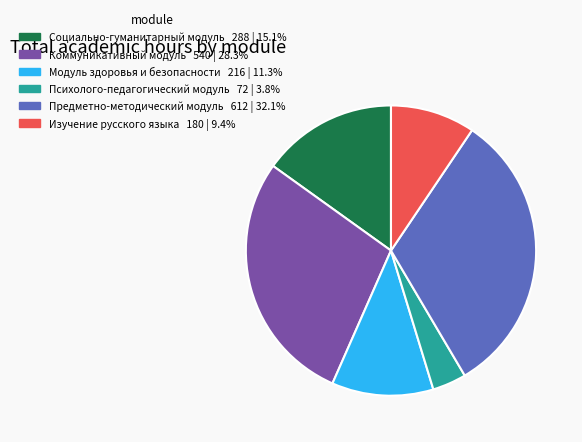

Is there a majority slice in this chart?

No